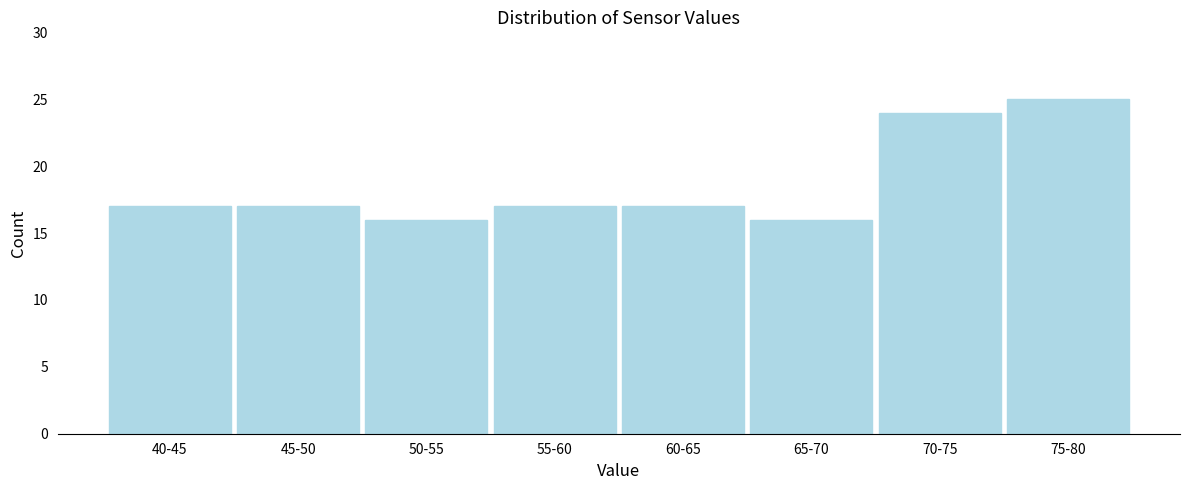

Reading left to right, transcribe all the data shown in this chart.

40-45=17	45-50=17	50-55=16	55-60=17	60-65=17	65-70=16	70-75=24	75-80=25